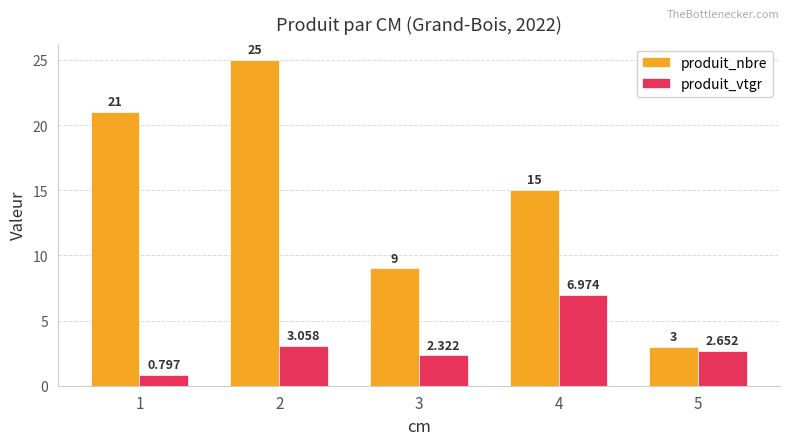

Count the number of categories in the chart.

5